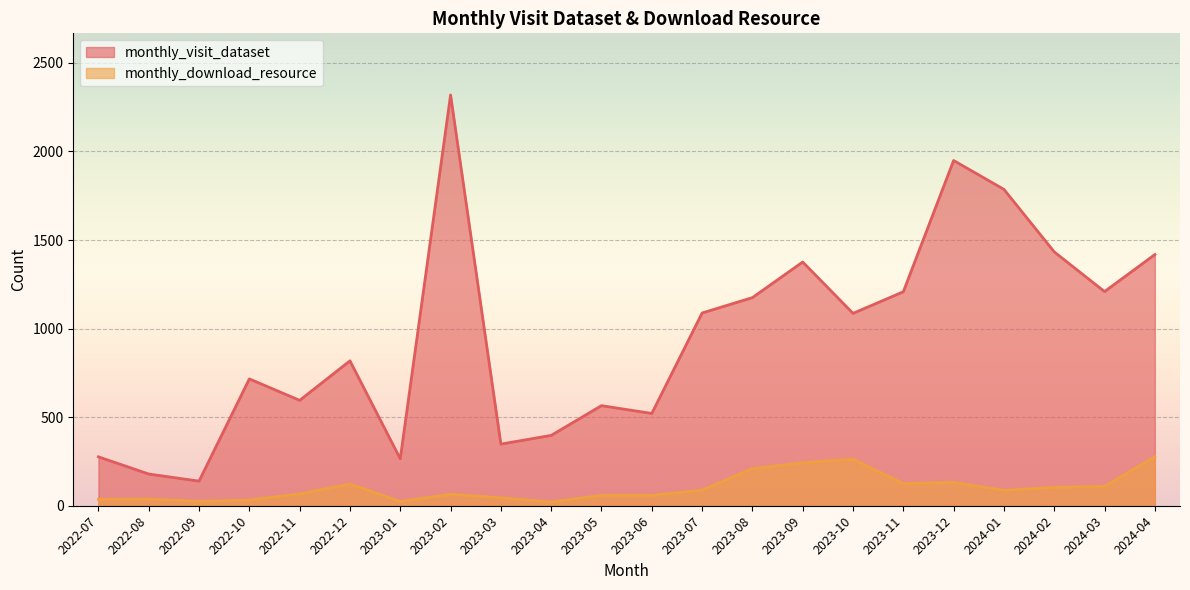

Reading left to right, what are all the values shown in this chart?

monthly_visit_dataset: 2022-07=276	2022-08=179	2022-09=139	2022-10=716	2022-11=595	2022-12=818	2023-01=265	2023-02=2319	2023-03=348	2023-04=397	2023-05=565	2023-06=521	2023-07=1088	2023-08=1175	2023-09=1376	2023-10=1086	2023-11=1208	2023-12=1949	2024-01=1786	2024-02=1433	2024-03=1209	2024-04=1418
monthly_download_resource: 2022-07=36	2022-08=38	2022-09=25	2022-10=32	2022-11=67	2022-12=123	2023-01=24	2023-02=65	2023-03=45	2023-04=21	2023-05=59	2023-06=59	2023-07=88	2023-08=209	2023-09=243	2023-10=263	2023-11=125	2023-12=132	2024-01=87	2024-02=104	2024-03=109	2024-04=276